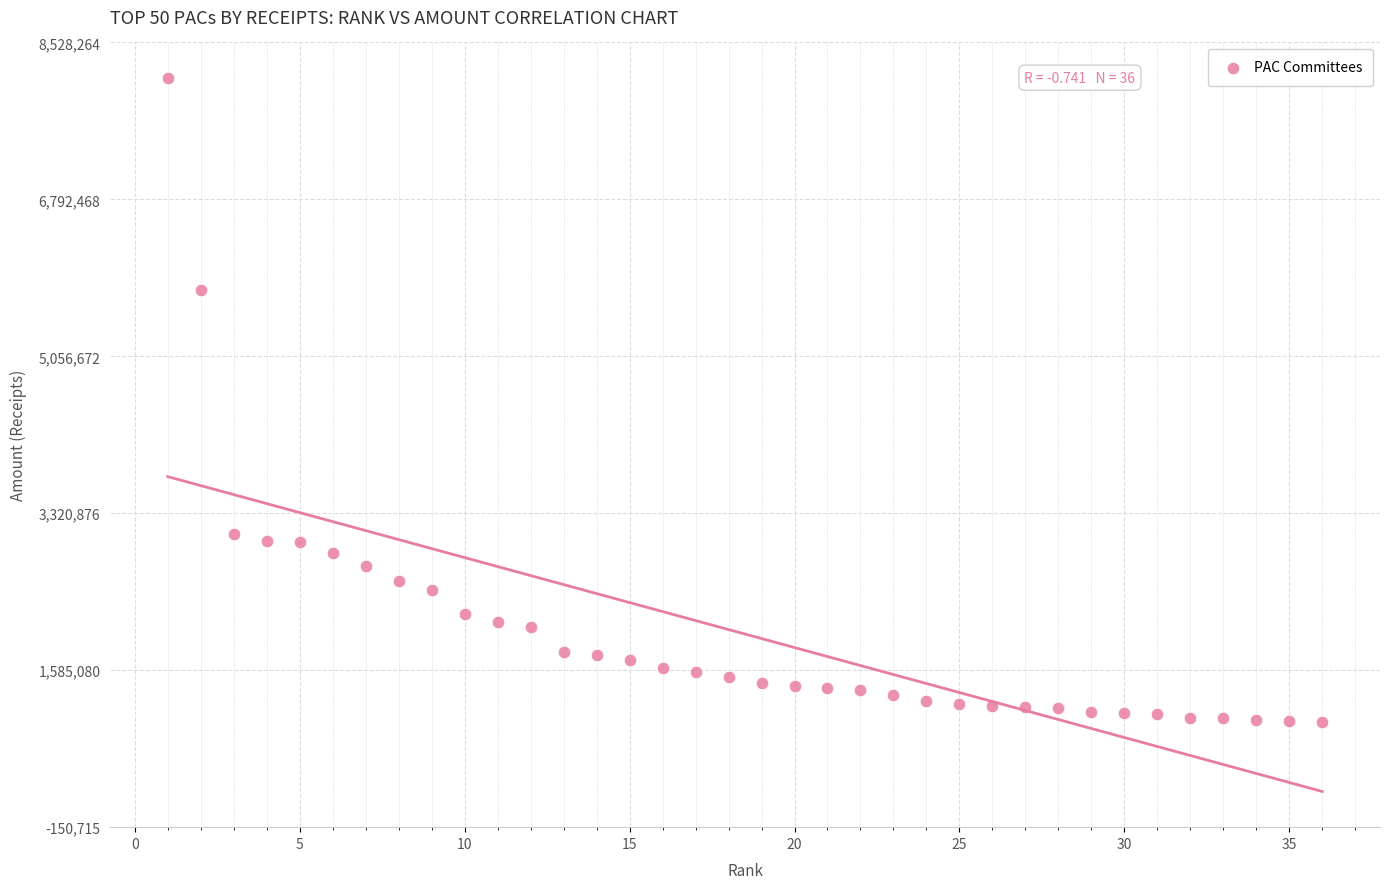

What Y value in the scatter plot is closest to 4574668?

5791809